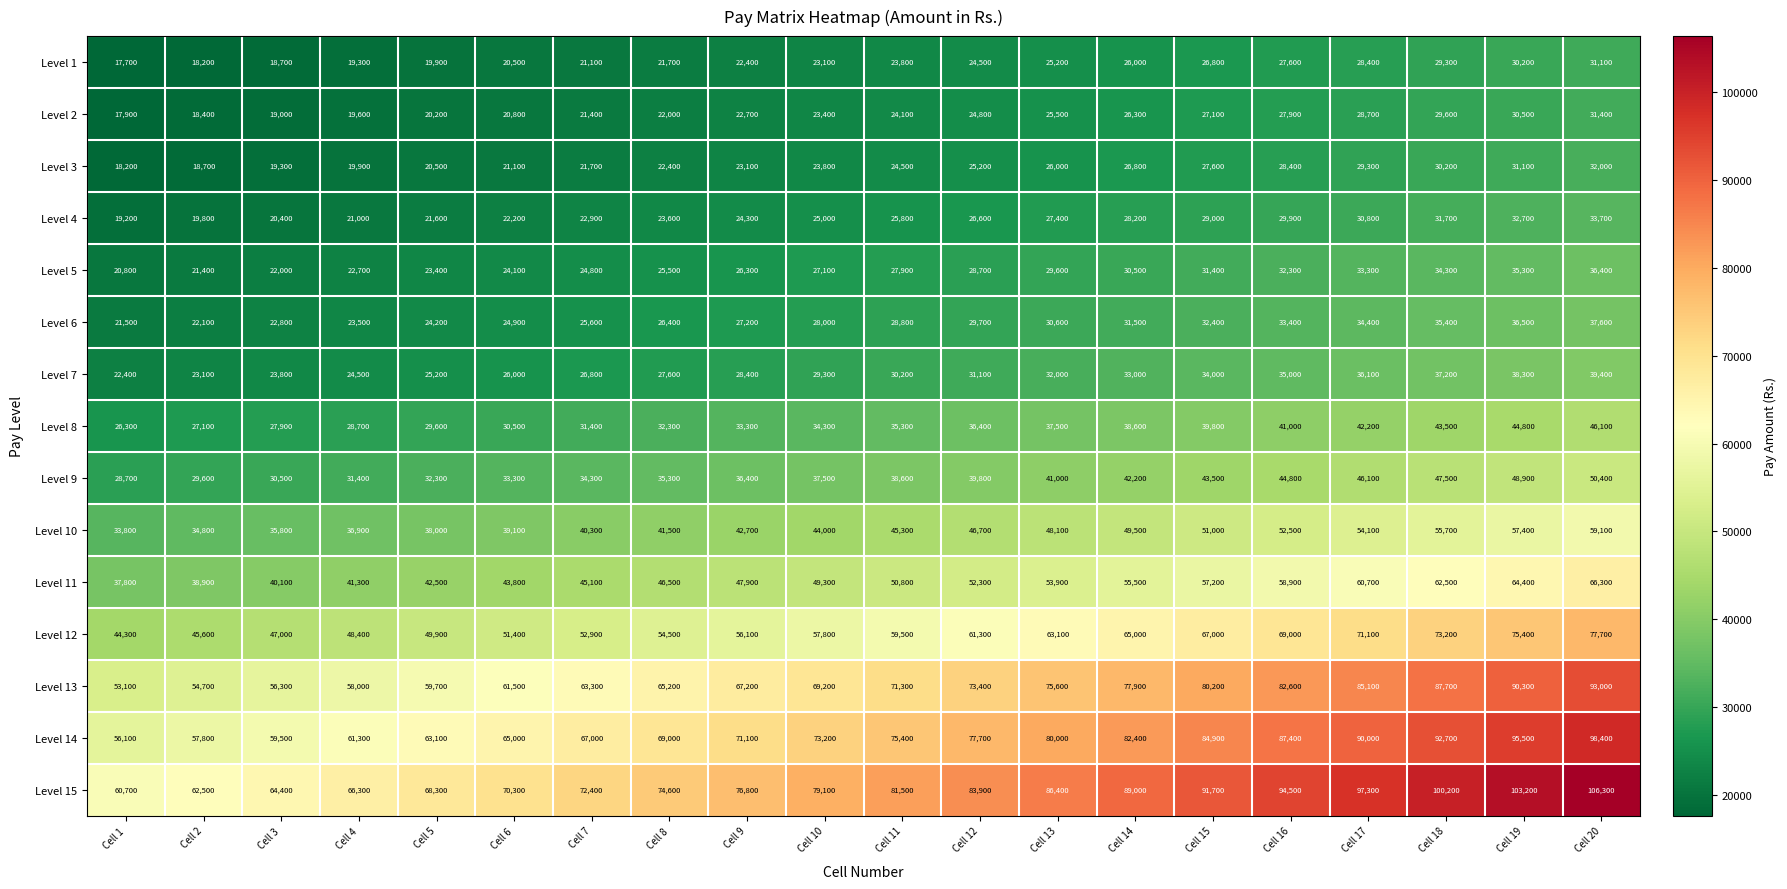

What is the difference between the Level 2 values at Cell 4 and Cell 17?

9100